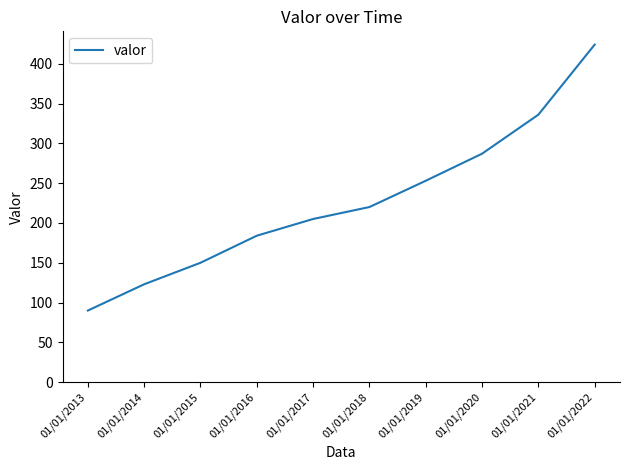

What is the smallest value displayed?

90